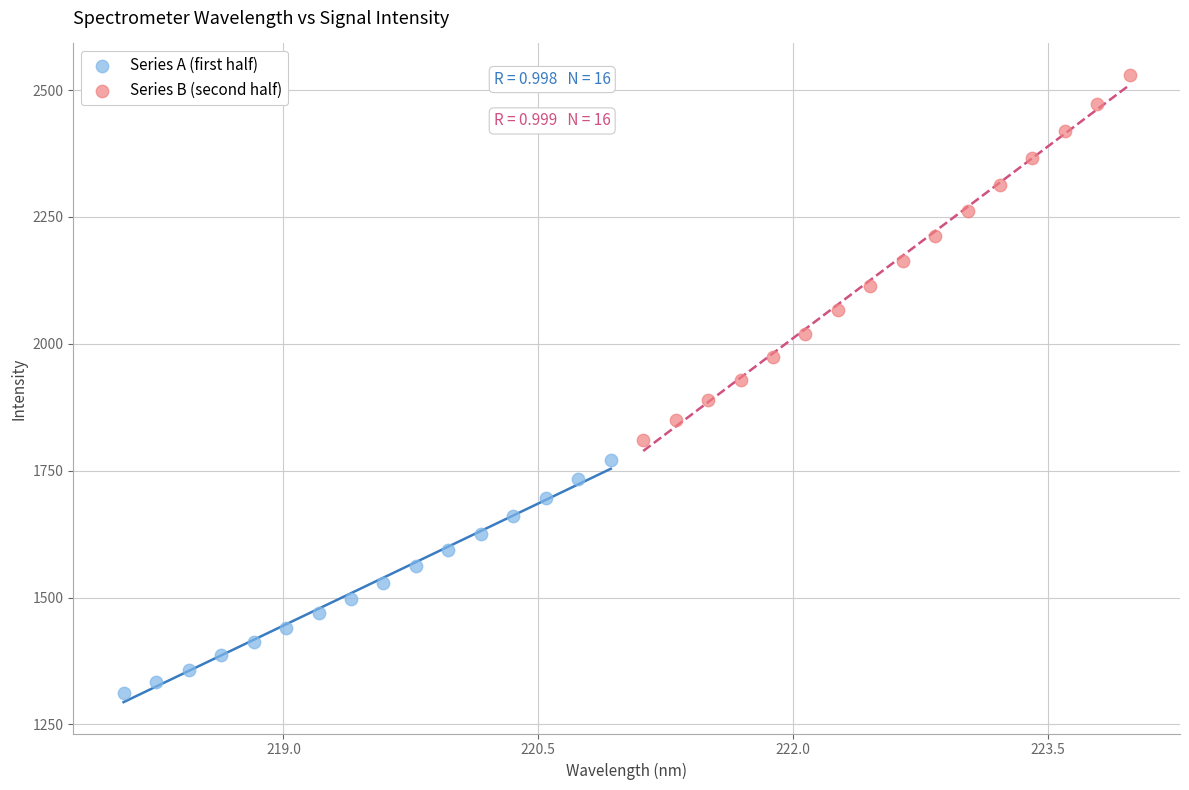

Which series contains the lowest Y value?

Series A (first half)